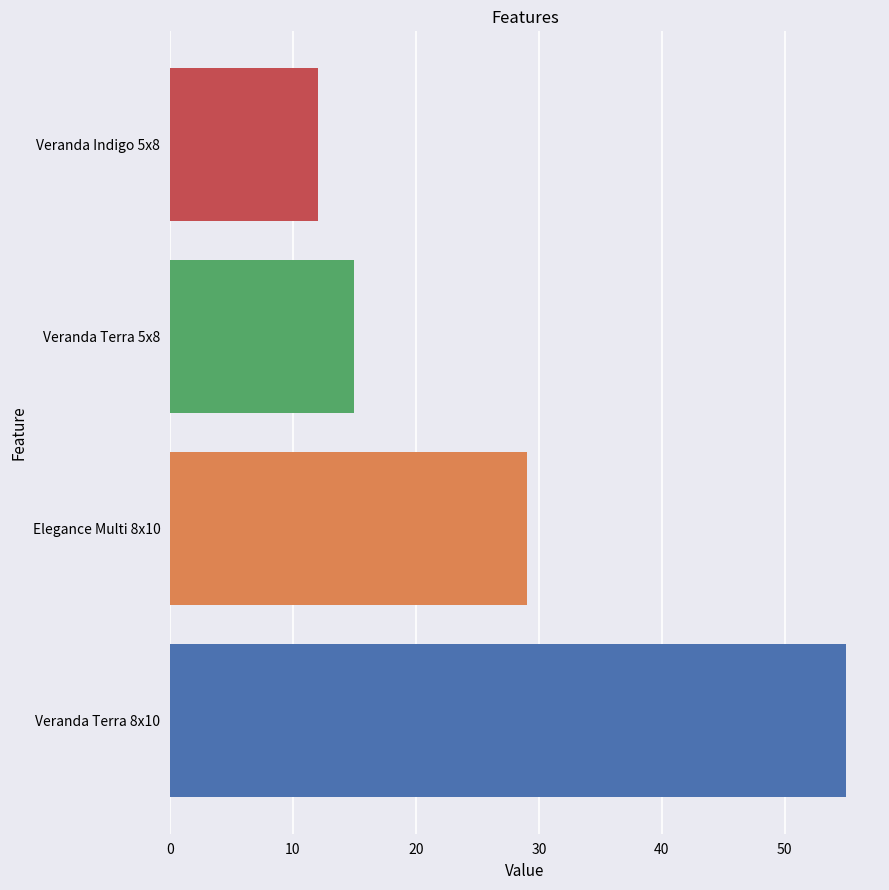

What is the difference between the maximum and second lowest values in the Active series?

40